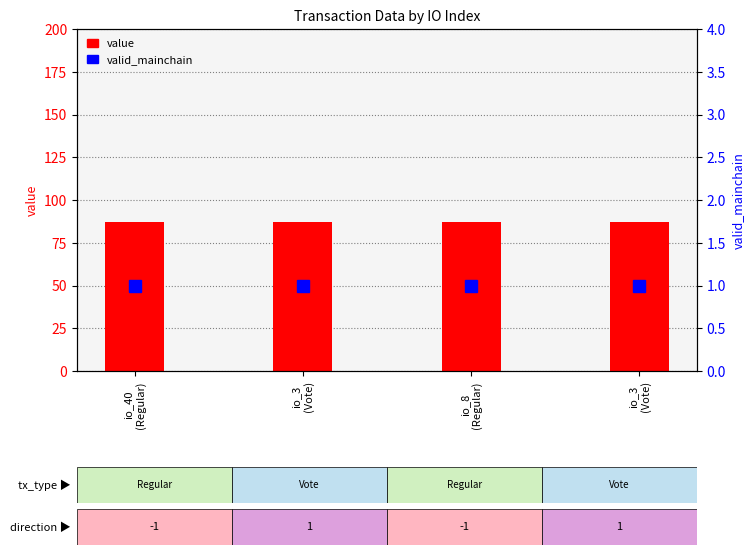

Which category has the lowest value in the value series?

io_40
(Regular)